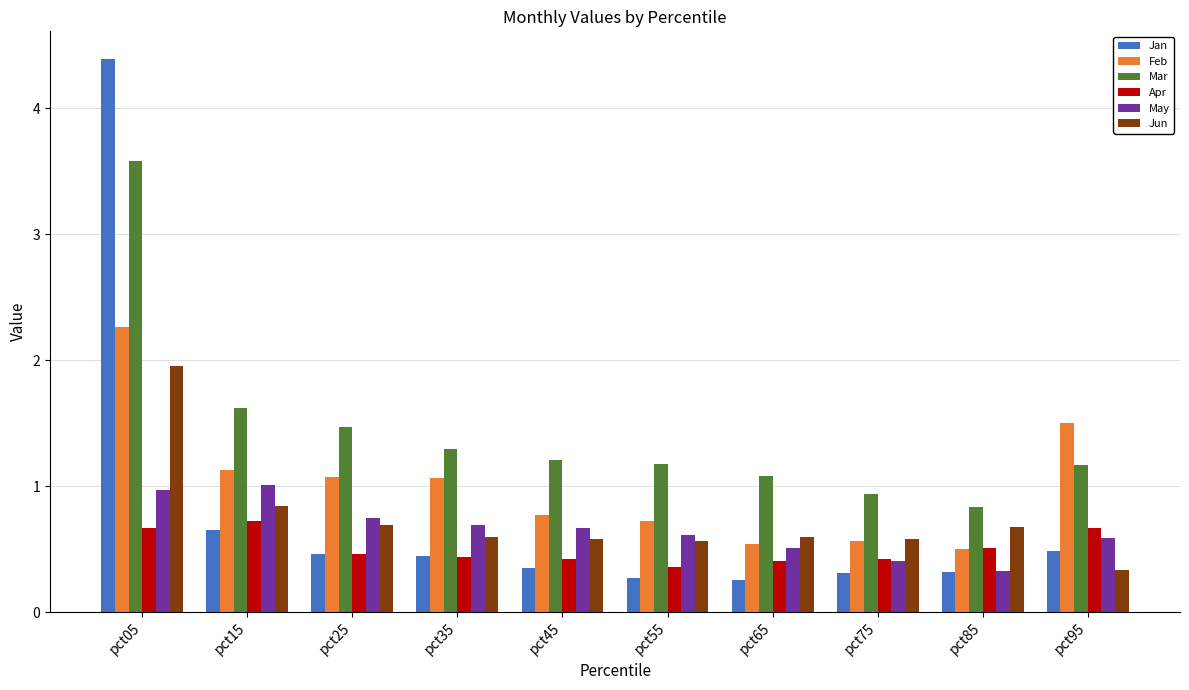

Read the Jun value at pct45.

0.6